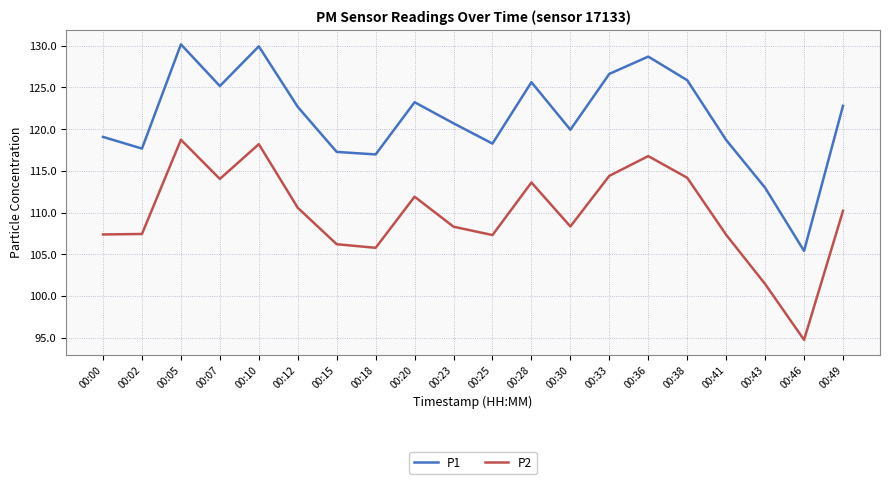

How many lines are shown in the chart?

2